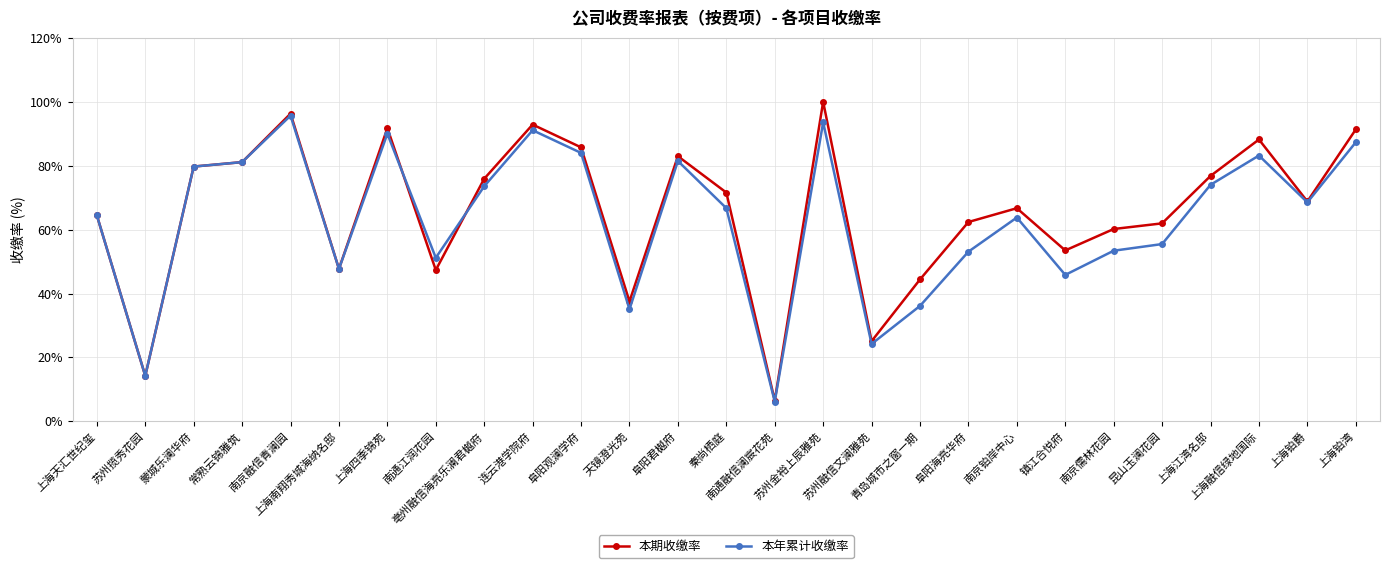

Where does the 本期收缴率 series first go above 68?

蒙城乐澜华府